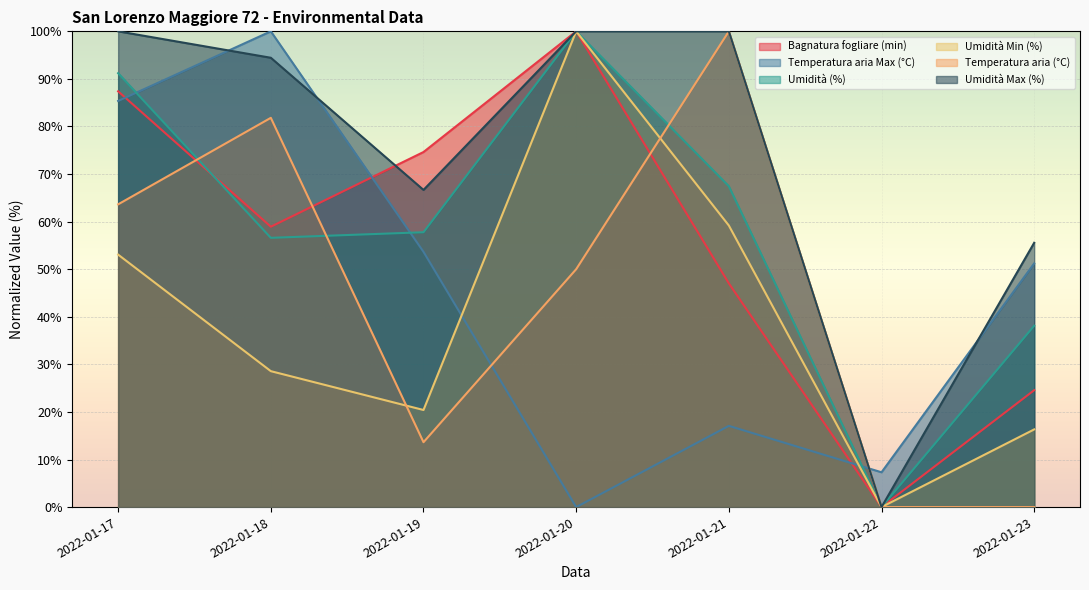

At which label does Umidità Max (%) reach its minimum?

2022-01-22